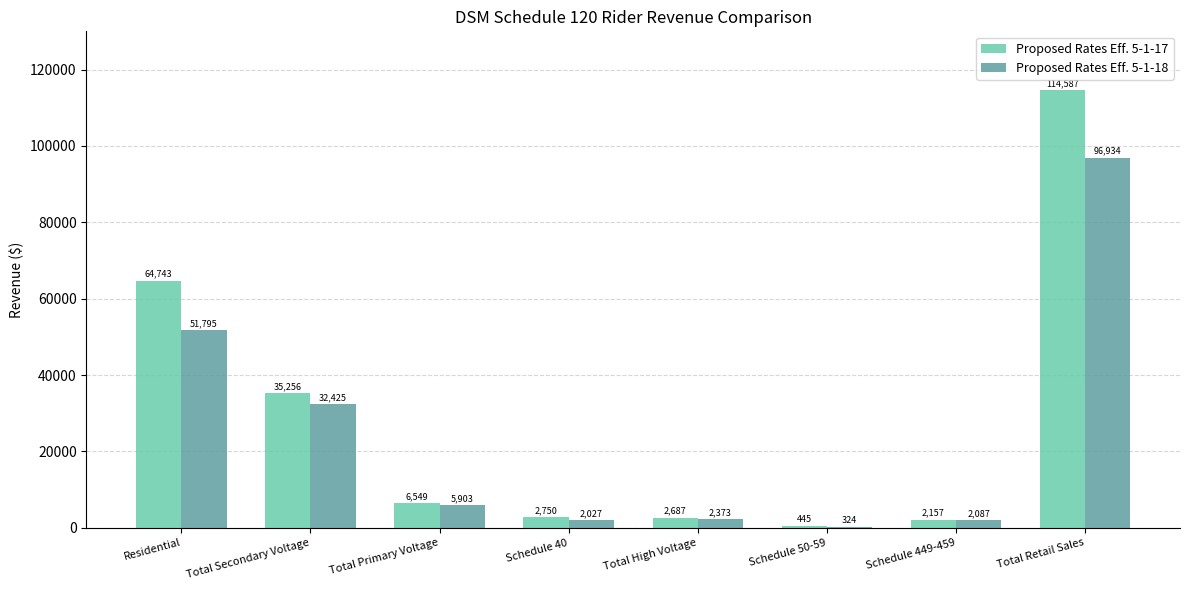

Reading left to right, extract all data points from this chart.

Proposed Rates Eff. 5-1-17: Residential=64743	Total Secondary Voltage=35256	Total Primary Voltage=6549	Schedule 40=2750	Total High Voltage=2687	Schedule 50-59=445	Schedule 449-459=2157	Total Retail Sales=114587
Proposed Rates Eff. 5-1-18: Residential=51795	Total Secondary Voltage=32425	Total Primary Voltage=5903	Schedule 40=2027	Total High Voltage=2373	Schedule 50-59=324	Schedule 449-459=2087	Total Retail Sales=96934